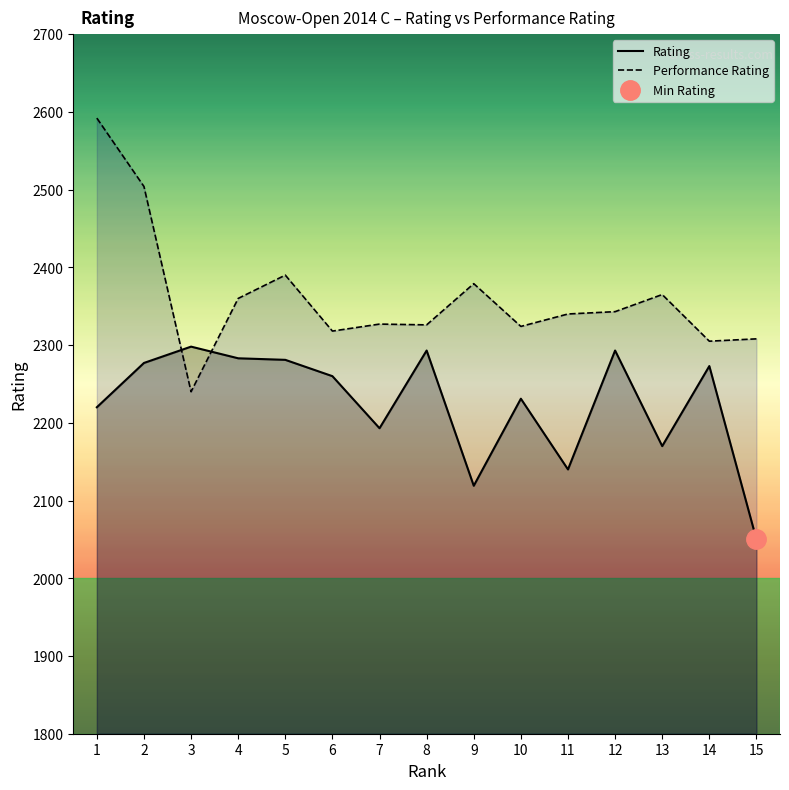

What are all the series names shown in the legend?

Rating, Performance Rating